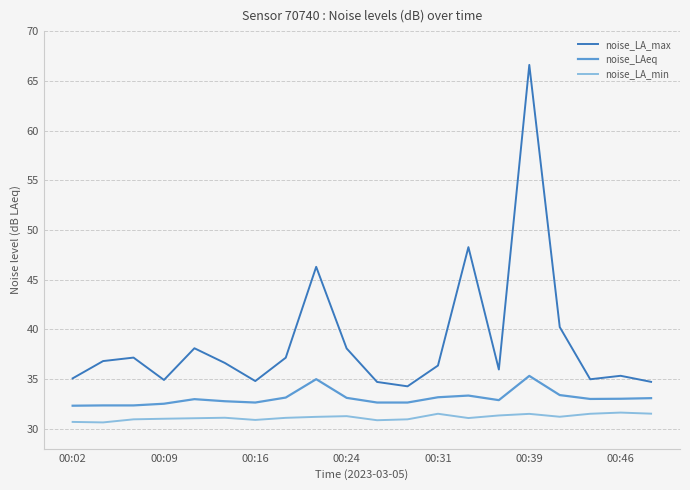

Rank the series by their average value, from highest to lowest.

noise_LA_max, noise_LAeq, noise_LA_min